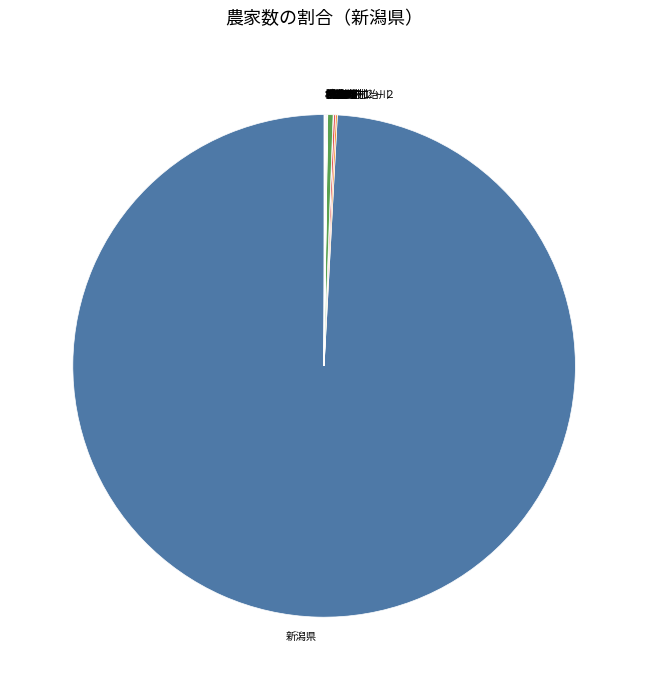

Which category has the biggest portion of the pie?

新潟県